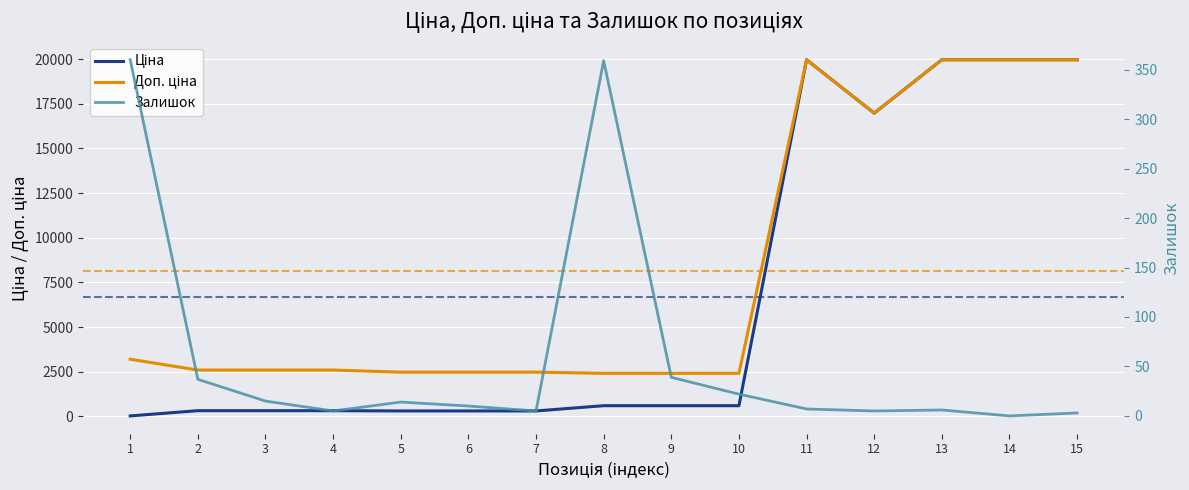

Which series has the largest total across all categories?

Доп. ціна